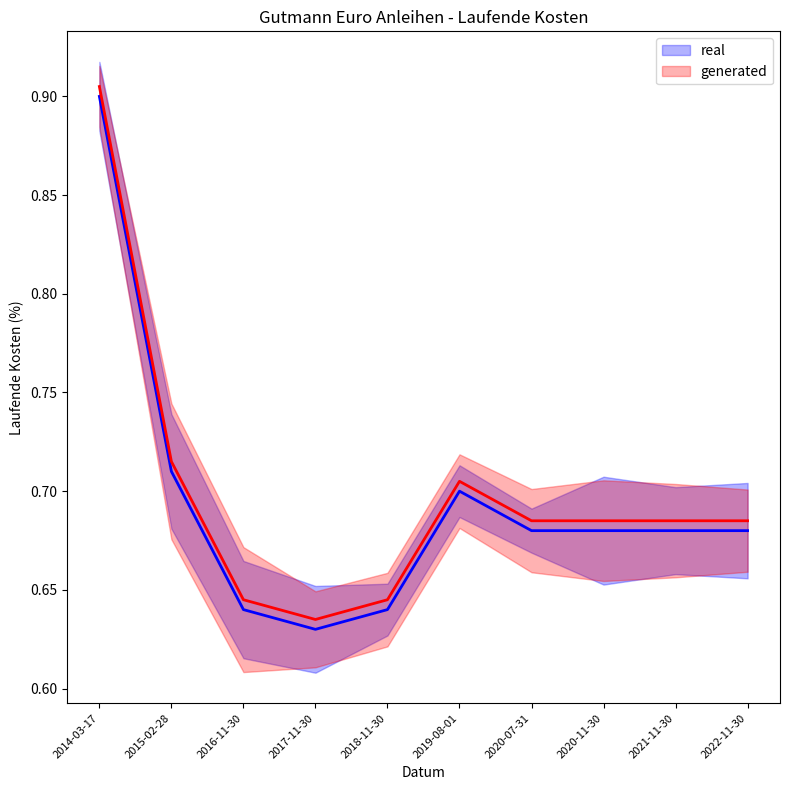

Reading left to right, transcribe all the data shown in this chart.

2014-03-17=0.9	2015-02-28=0.7	2016-11-30=0.6	2017-11-30=0.6	2018-11-30=0.6	2019-08-01=0.7	2020-07-31=0.7	2020-11-30=0.7	2021-11-30=0.7	2022-11-30=0.7